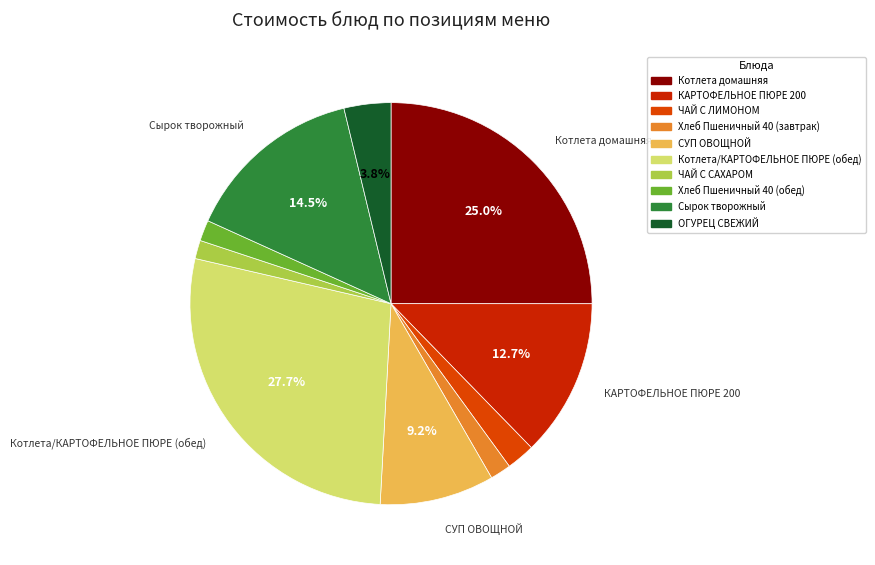

What is the change in value from Котлета домашняя to Хлеб Пшеничный 40 (завтрак)?

-41.8